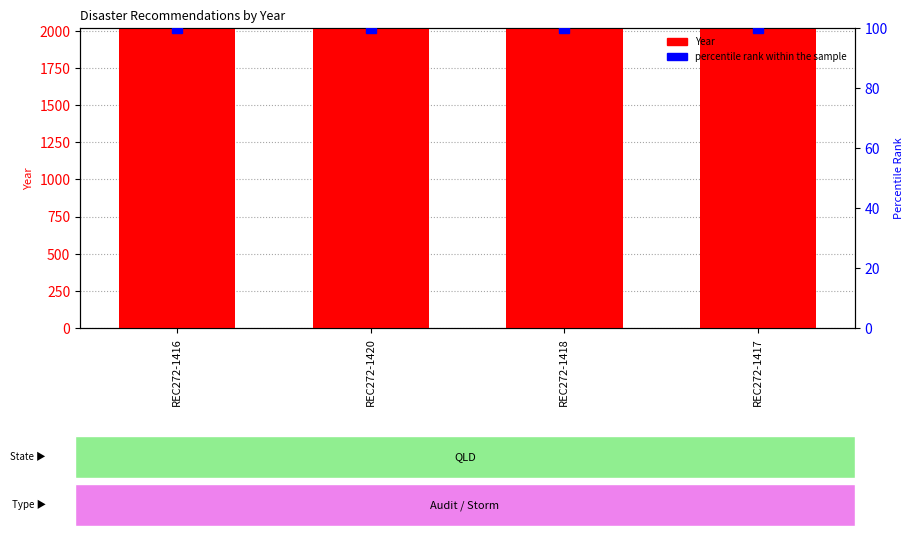

Rank the series by their maximum value, from lowest to highest.

percentile rank within the sample, Year